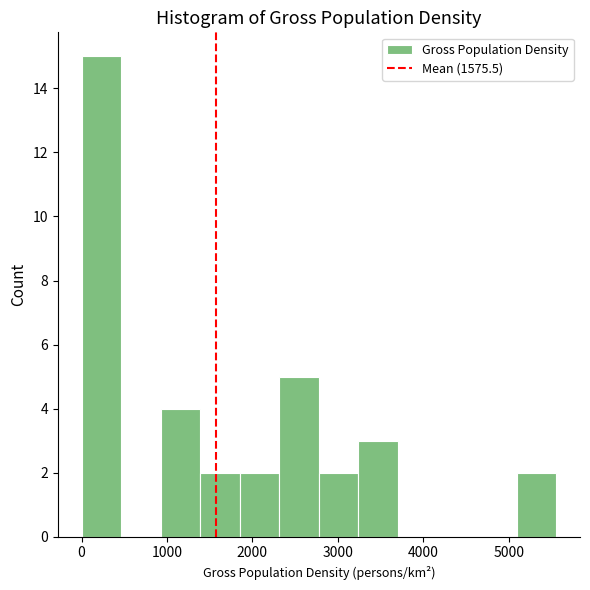

Over which range of the x-axis is the bar tallest?

0 to 500